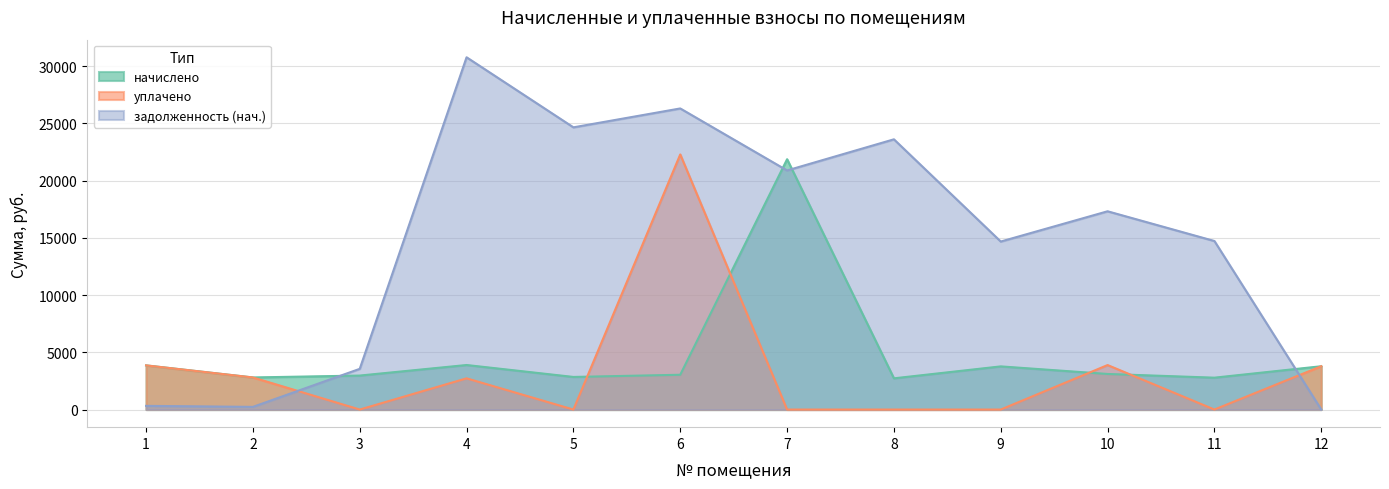

Reading right to left, extract all data points from this chart.

начислено: 3784.2	2785.7	3110.0	3771.5	2728.4	21874.2	3040.1	2849.3	3892.3	2970.1	2804.8	3860.5
уплачено: 3784.2	0.0	3887.6	0.0	0.0	0.0	22293.9	0.0	2727.6	0.0	2804.8	3860.5
задолженность (нач.): 0.0	14728.5	17326.3	14682.0	23615.4	20894.7	26312.7	24661.3	30784.4	3557.1	233.7	321.7